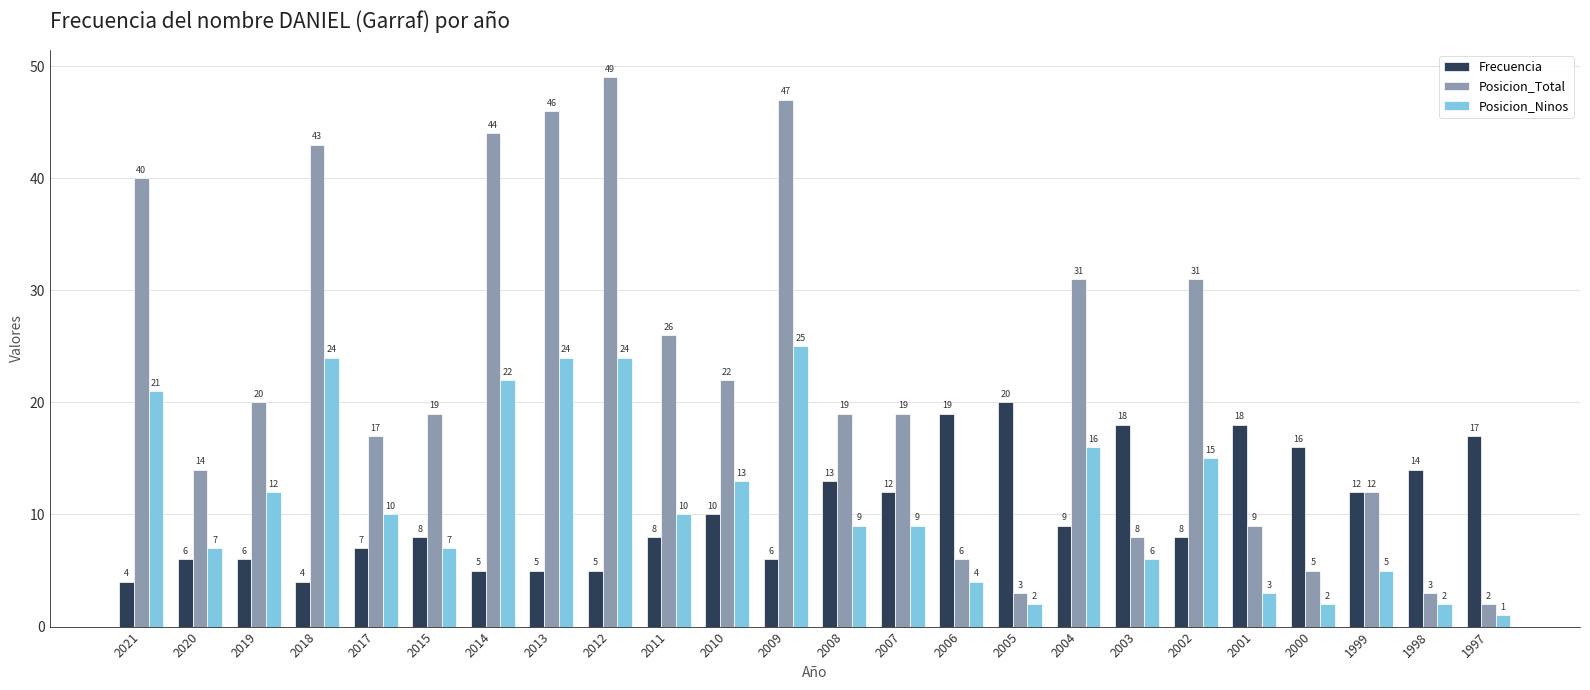

The Frecuencia series shows 13 at 2008. True or false?

True